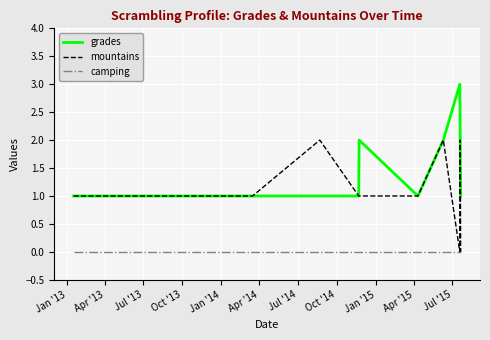

What are all the series names shown in the legend?

grades, mountains, camping